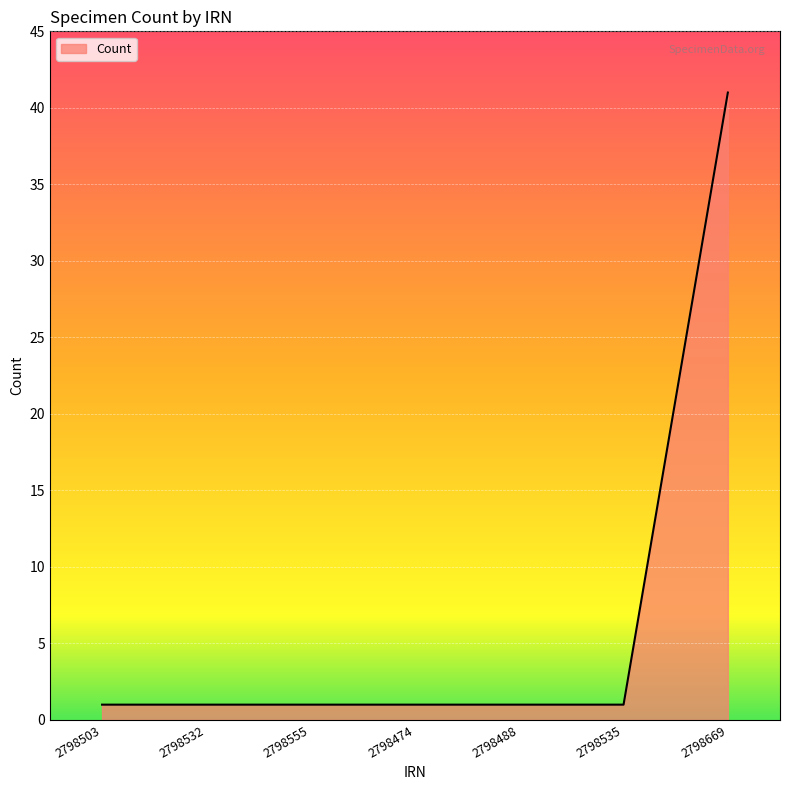

What is the difference between the maximum and minimum values?

40